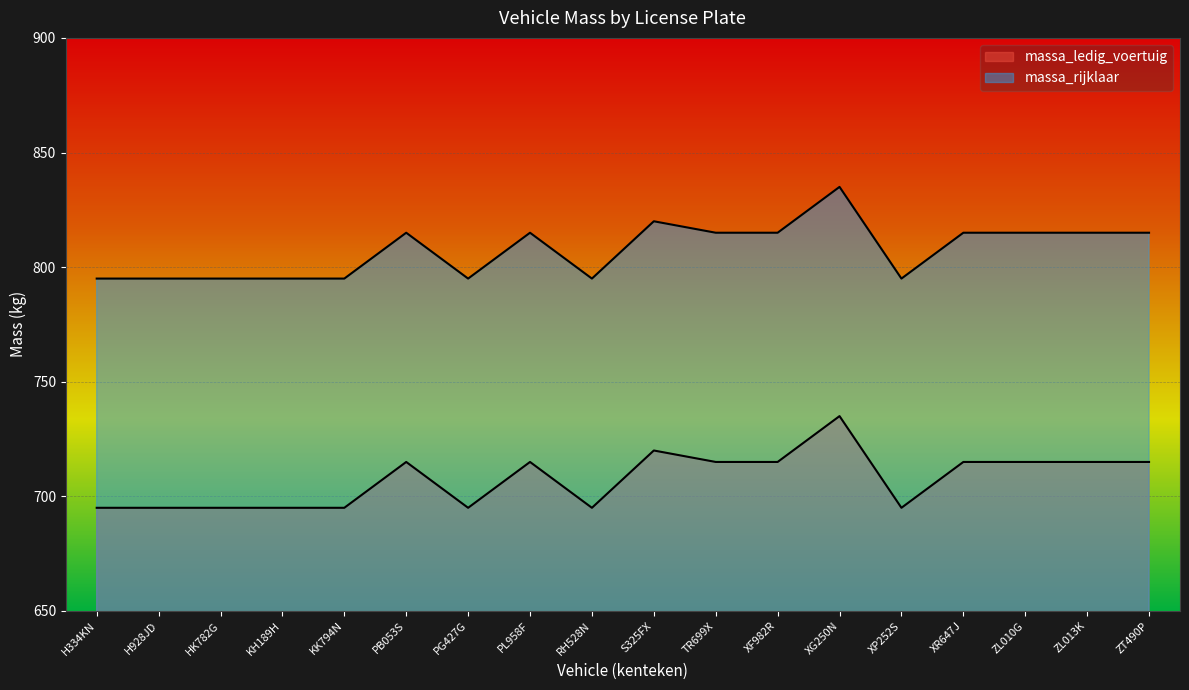

What position from the left is TR699X?

11